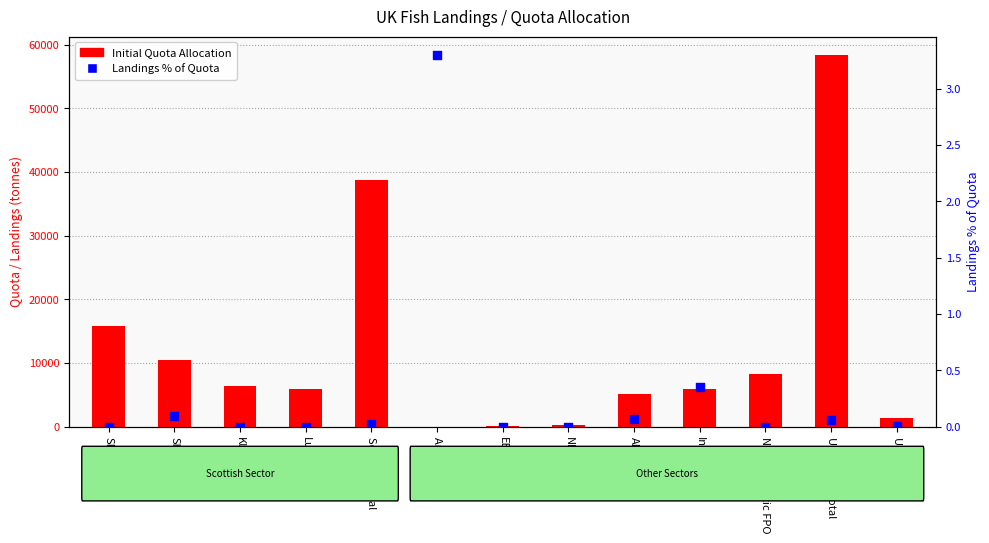

What is the total value across all series at UK Sector Total?

58336.0